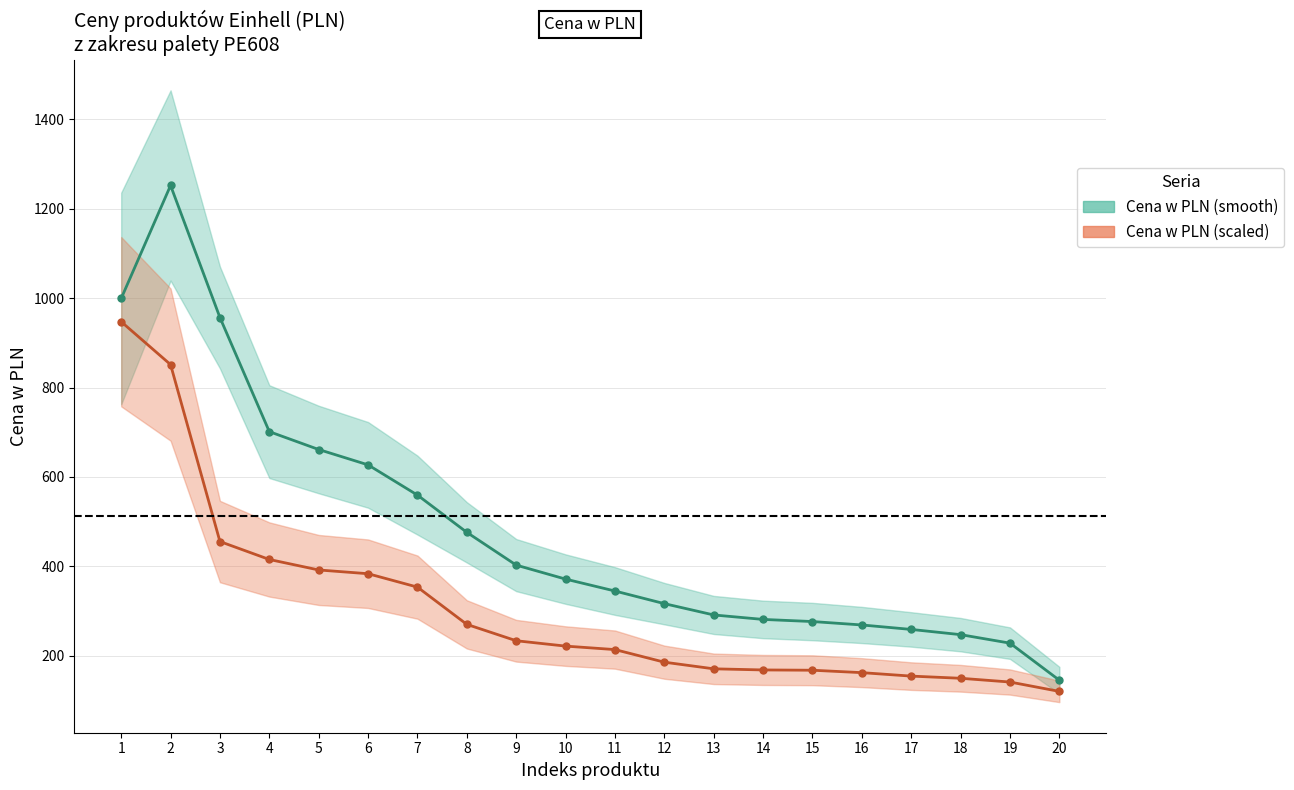

True or false: Cena w PLN (smooth) has a value of 402.7 at 9.

True